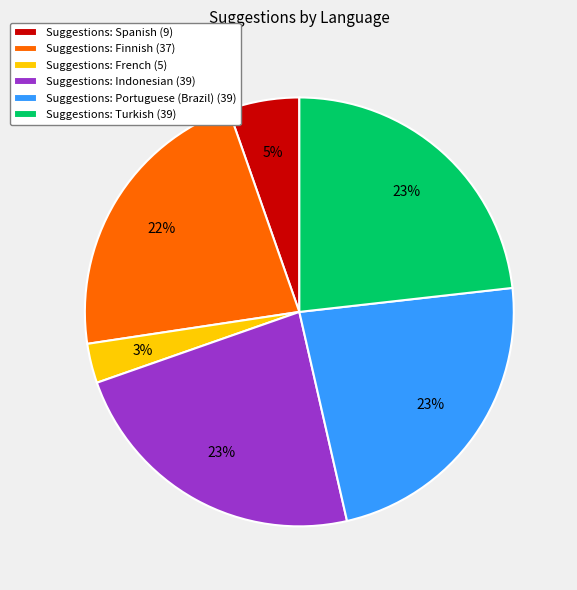

Combined, do Suggestions: Turkish (39) and Suggestions: Portuguese (Brazil) (39) account for over 50%?

No